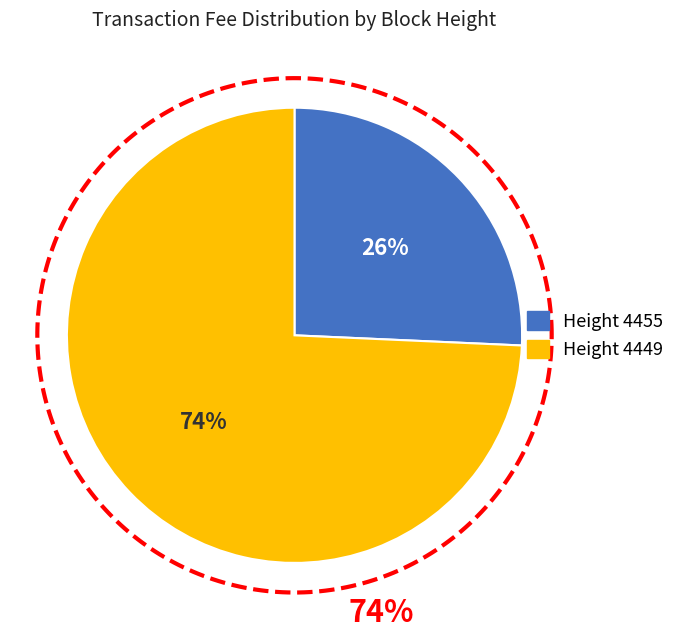

True or false: 4449 accounts for 66% of the total.

False